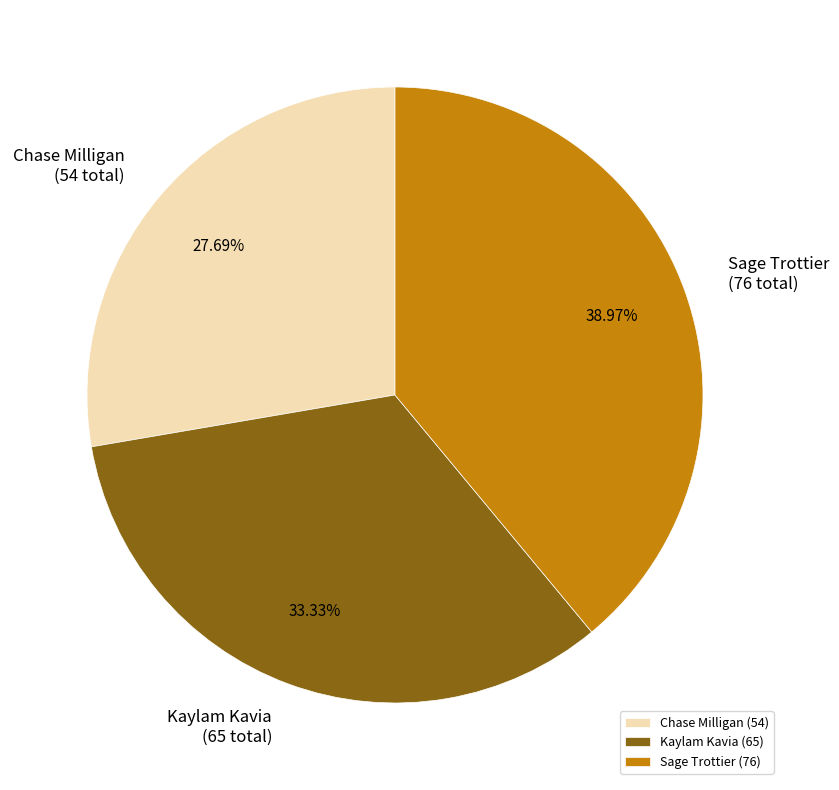

How many segments does this pie chart have?

3